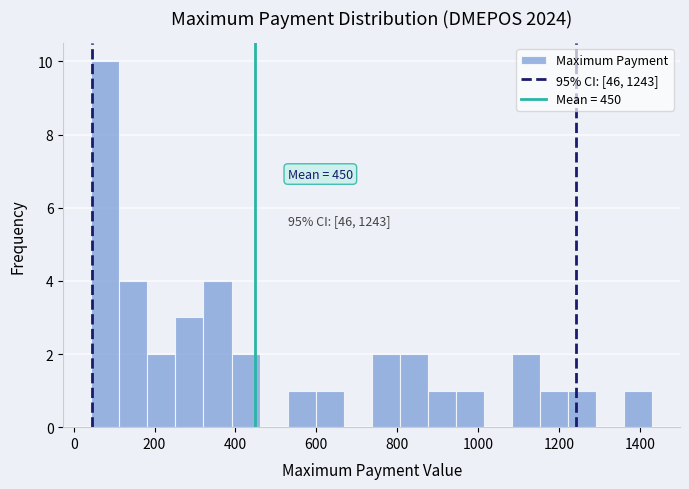

Around what value on the x-axis is the tallest bar? Give the approximate position of its centre, as read against the axis.

80